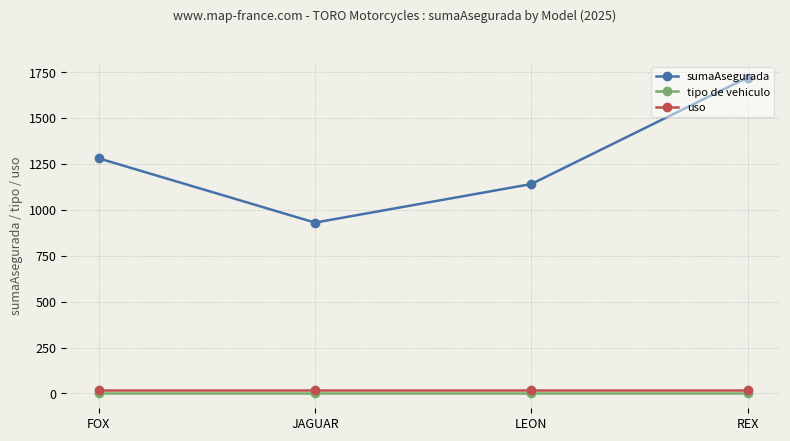

True or false: sumaAsegurada has more than 0 interior local peaks.

False